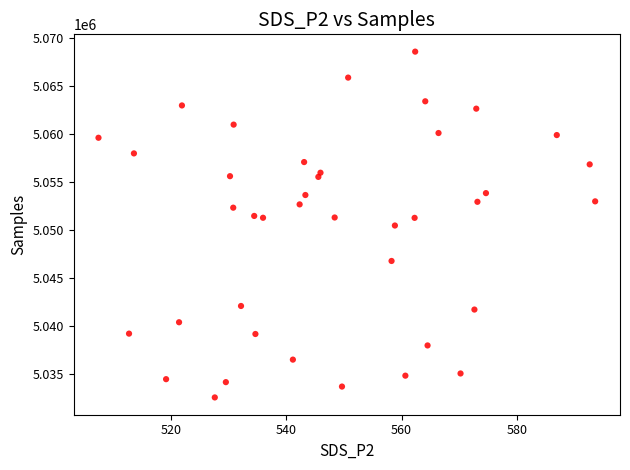

What is the range of Y values (max minus min)?

35996